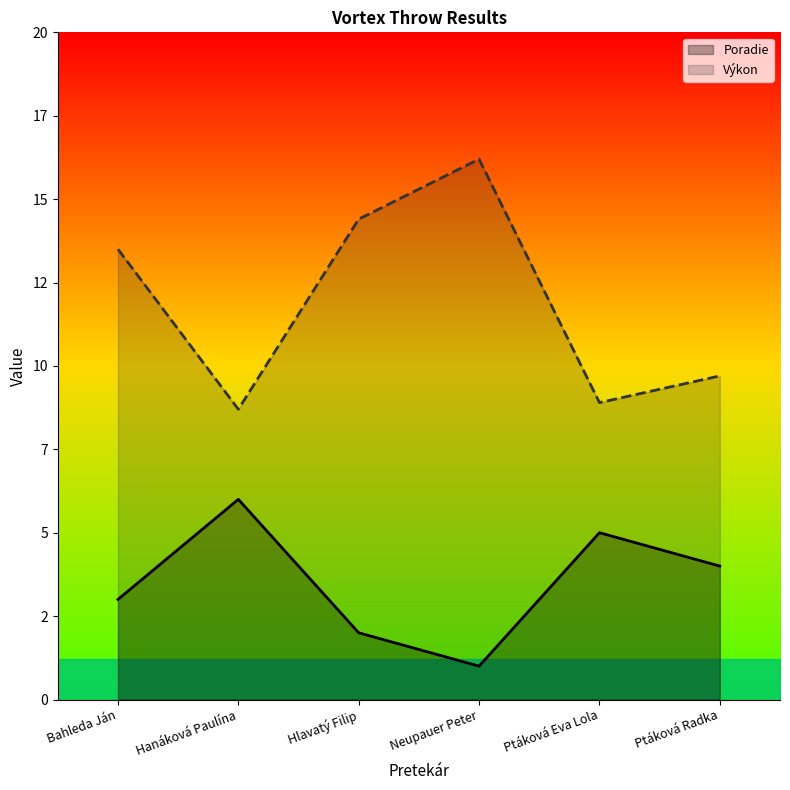

True or false: Výkon and Poradie intersect in this chart.

False